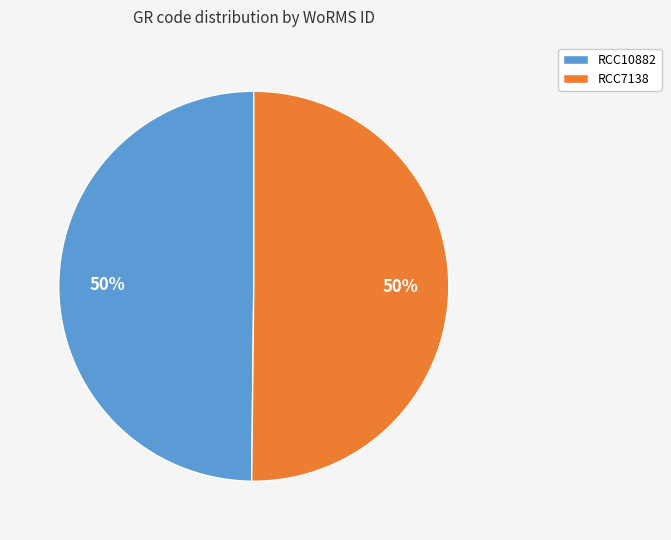

Approximately how many times larger is the value at RCC10882 compared to RCC7138?

1.0